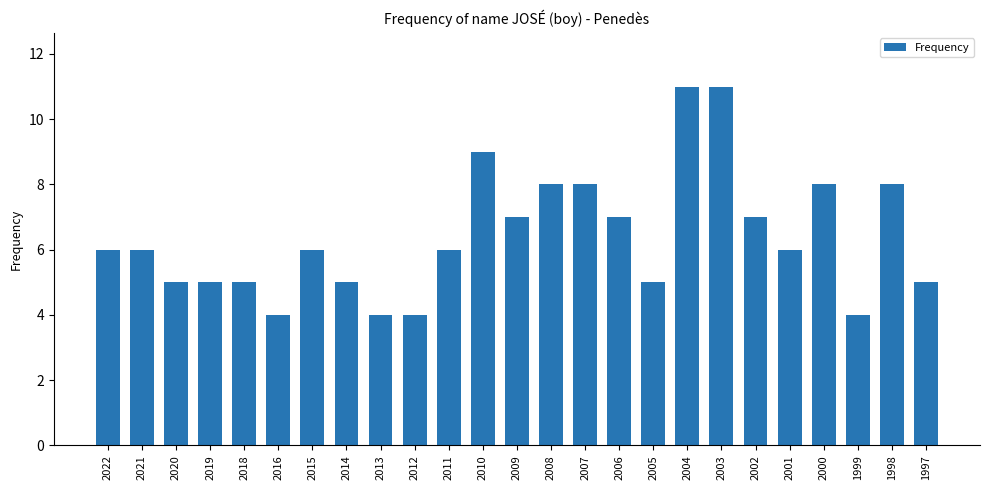

True or false: the data shows 3 at 2008.

False